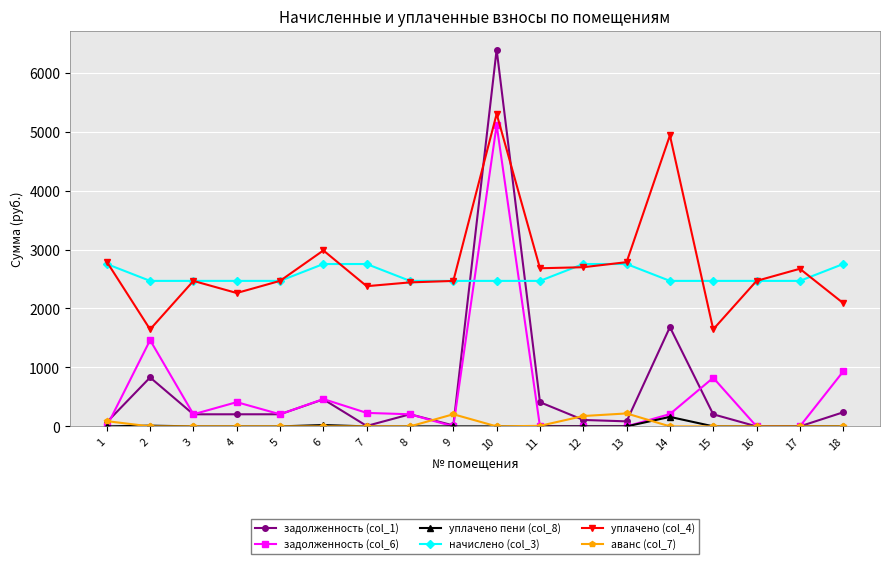

What is the difference between the highest and lowest values at 16?

2467.7